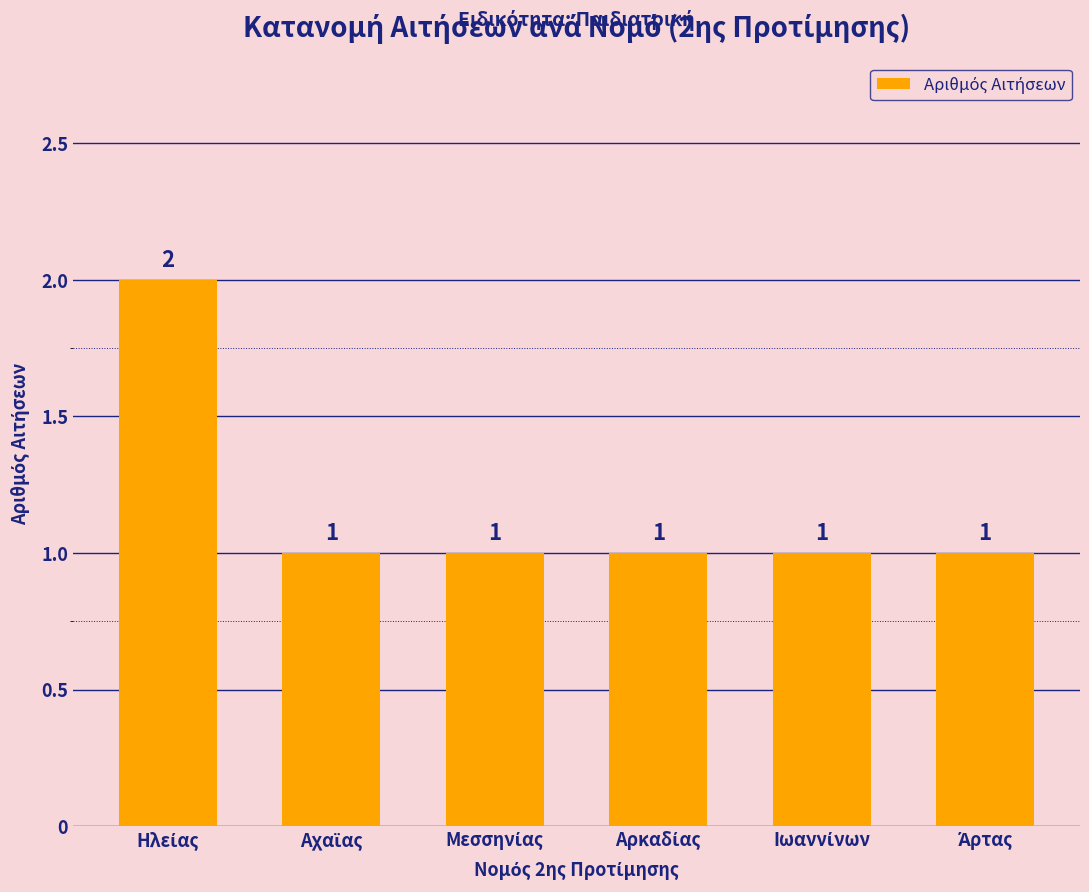

What is the greatest value displayed?

2